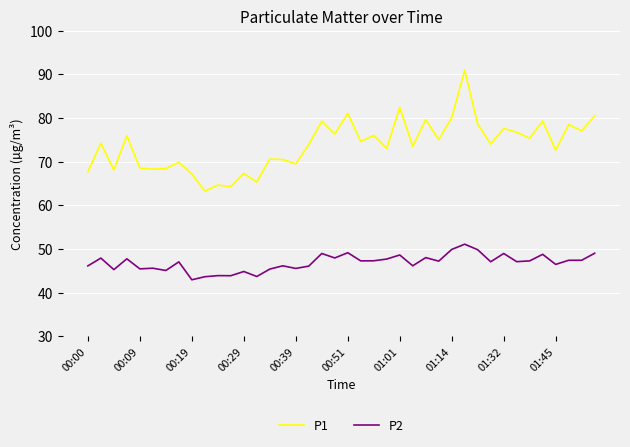

True or false: P1 and P2 cross at least once.

False